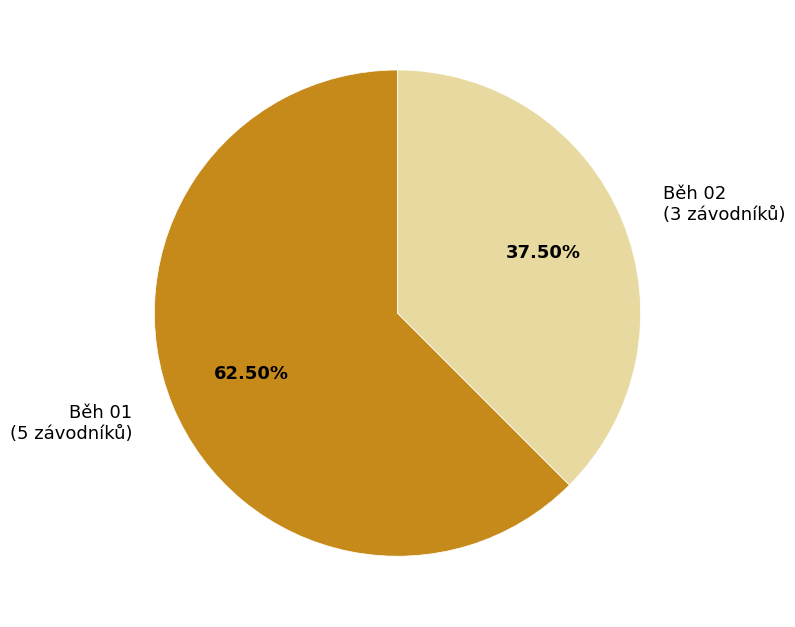

True or false: Běh 02 accounts for 45% of the total.

False